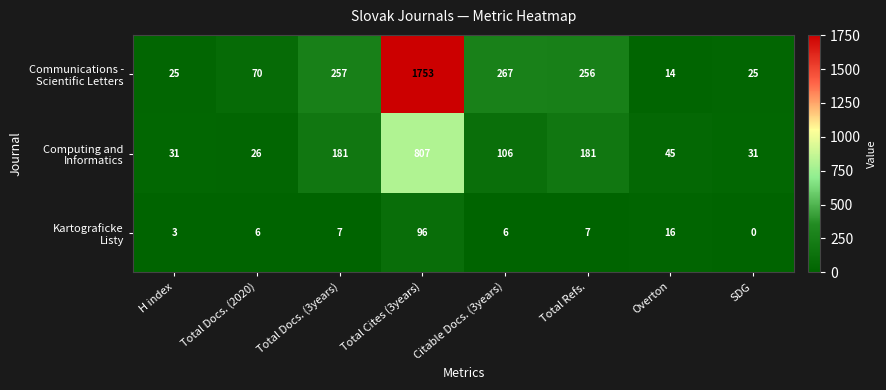

At which category is the sum across all series the highest?

Total Cites (3years)